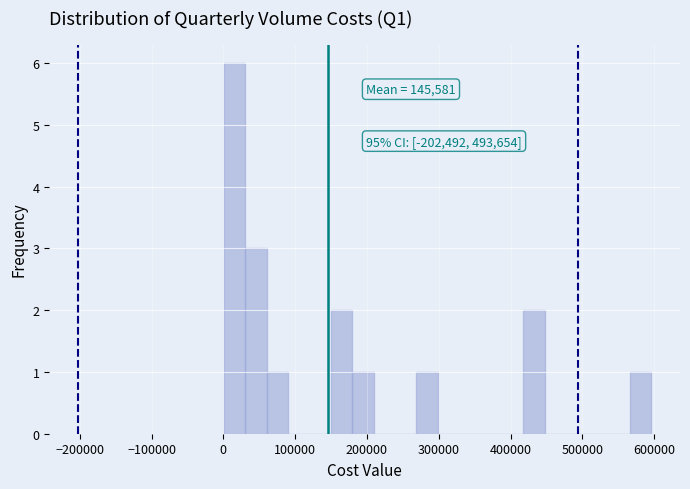

Around what value on the x-axis is the tallest bar? Give the approximate position of its centre, as read against the axis.

20000